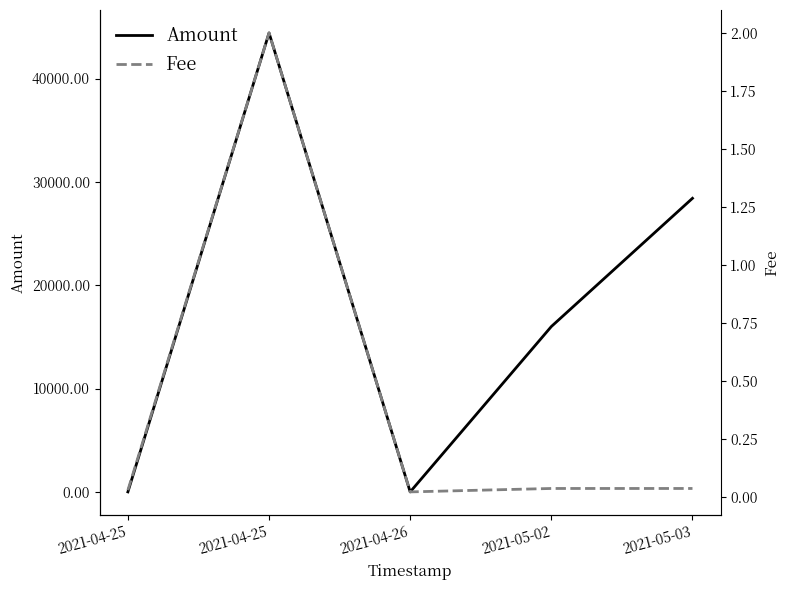

True or false: Amount has more than 0 interior local peaks.

True